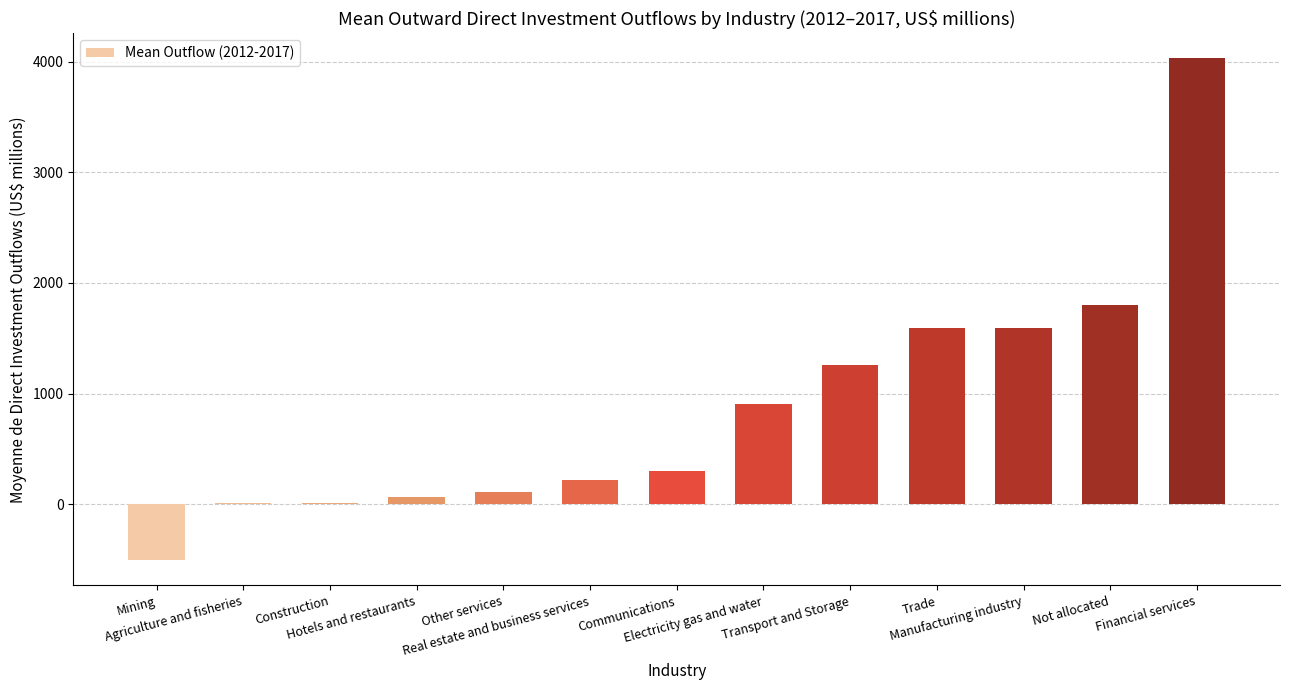

How many values exceed 298?

7